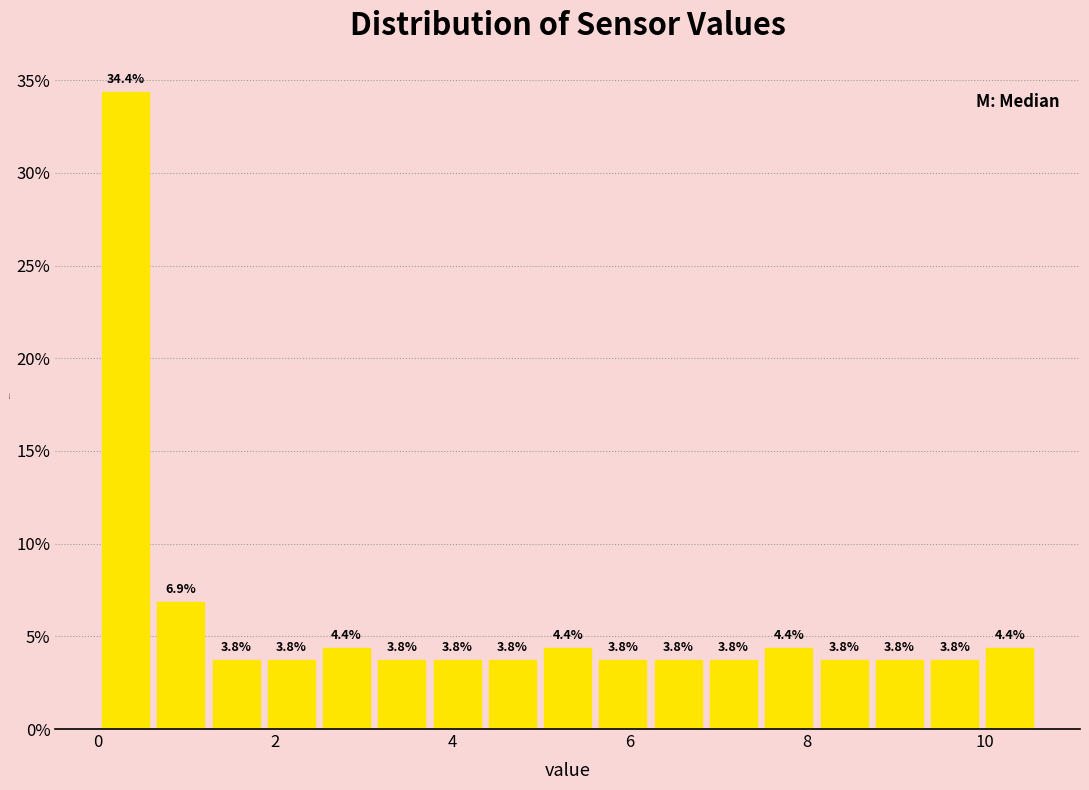

Around what value on the x-axis is the tallest bar? Give the approximate position of its centre, as read against the axis.

0.4